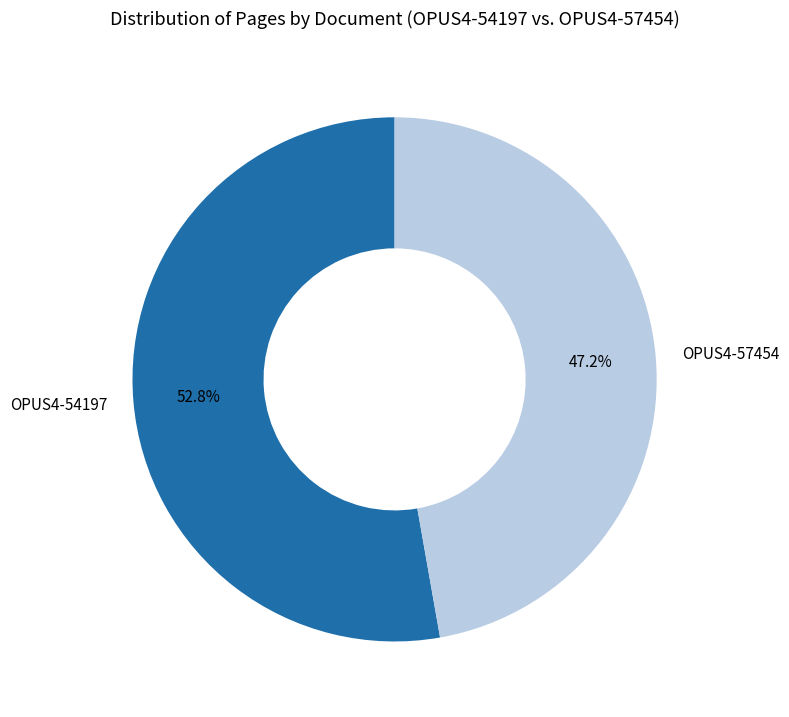

Is the sum of OPUS4-54197 and OPUS4-57454 greater than half?

Yes